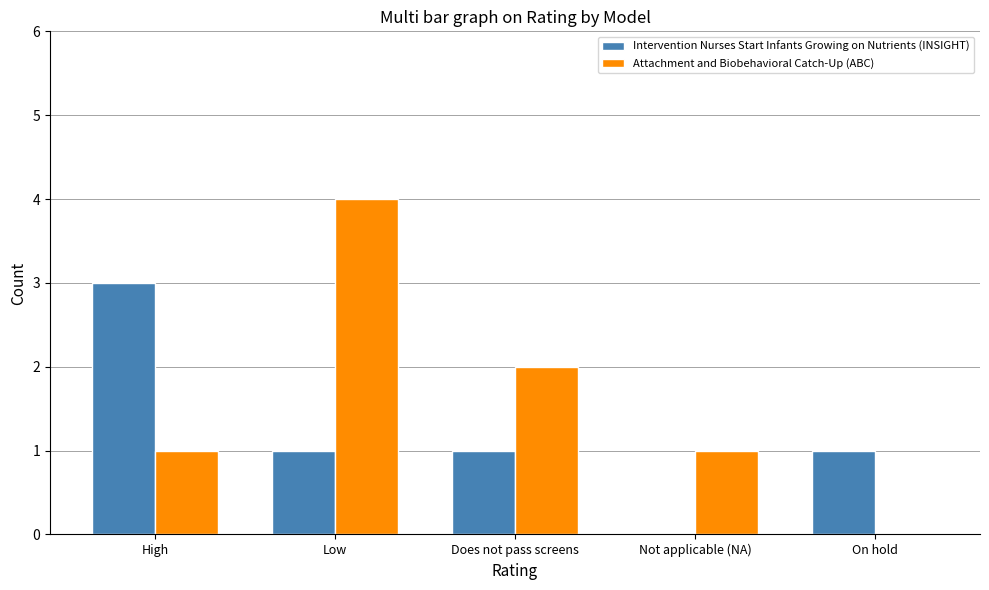

What is the greatest value displayed?

4